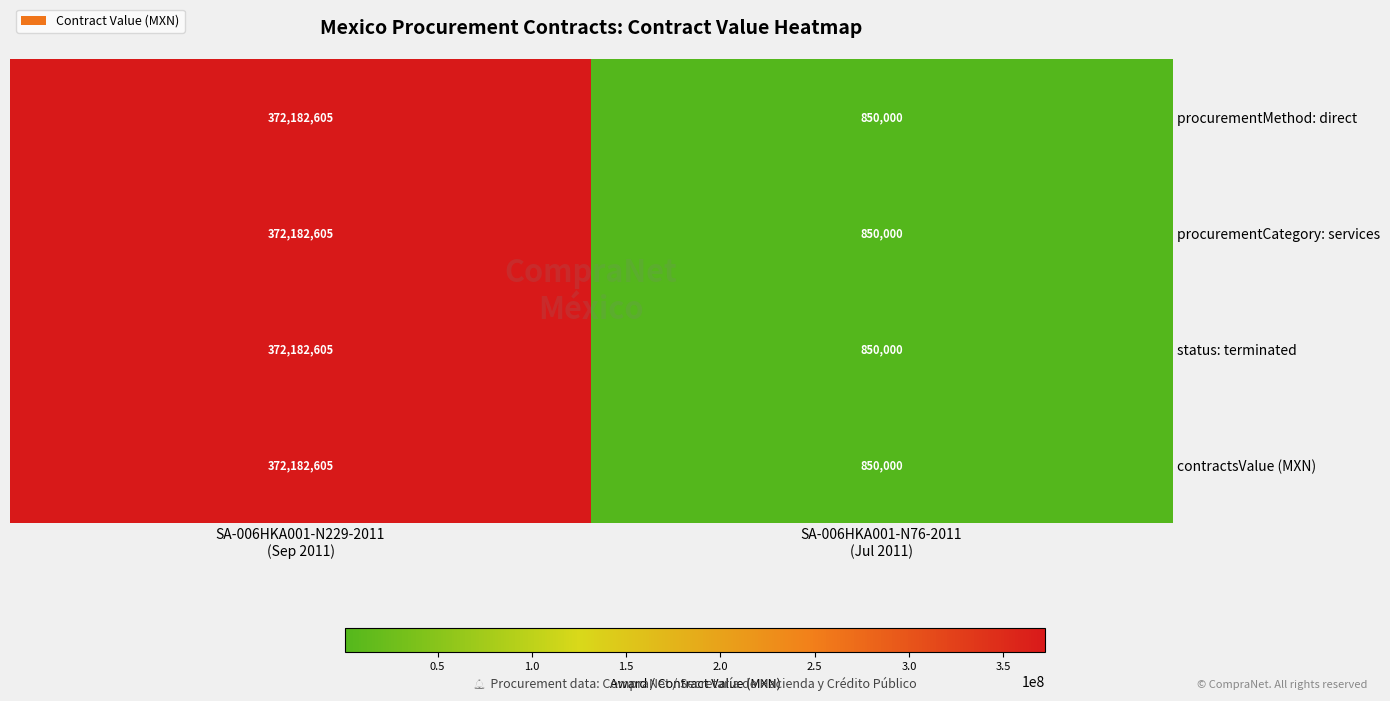

What is the difference between the maximum and minimum values in the procurementMethod: direct series?

371332605